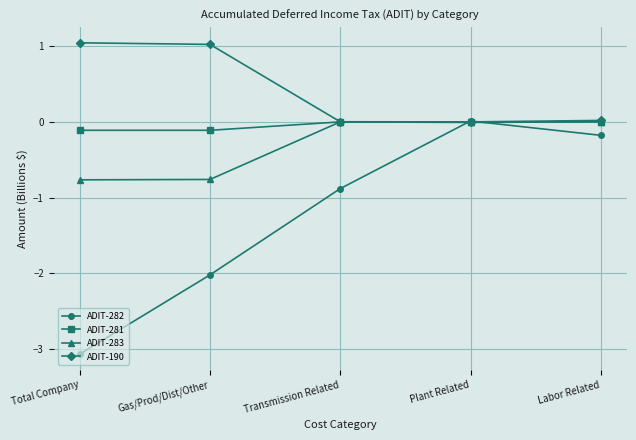

Which series has the widest spread of values?

ADIT-282